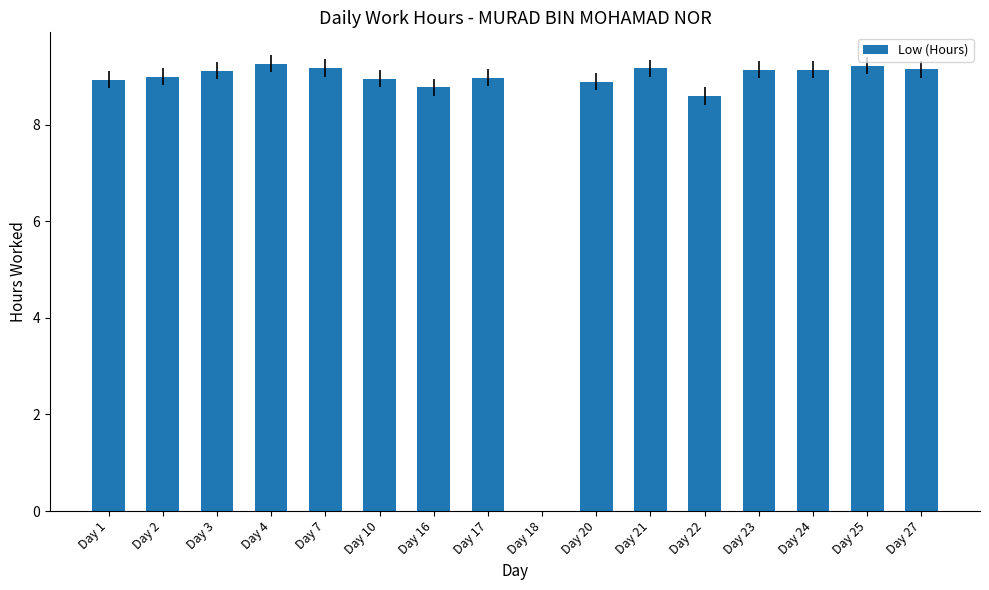

What is the greatest value displayed?

9.3